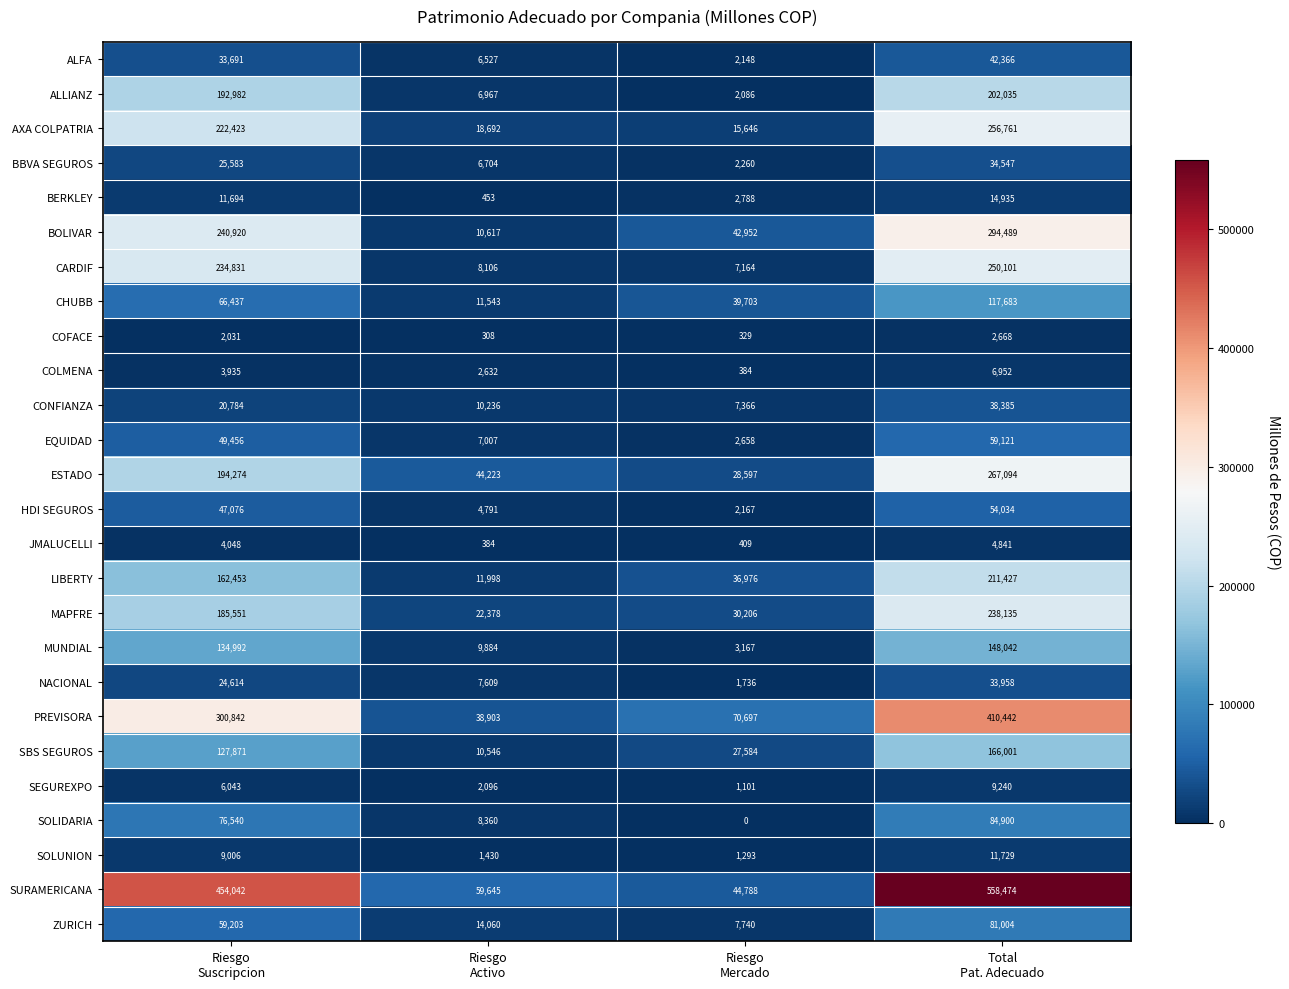

What is the sum of all ESTADO values?

534188